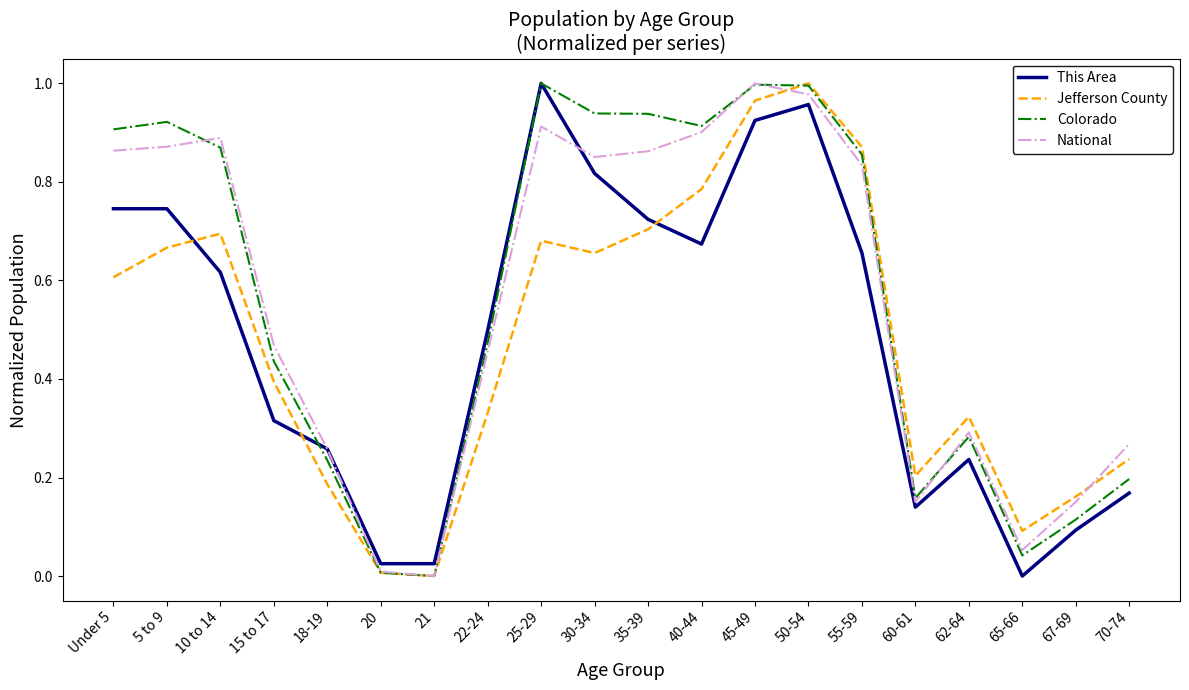

At which category is the sum across all series the highest?

50-54